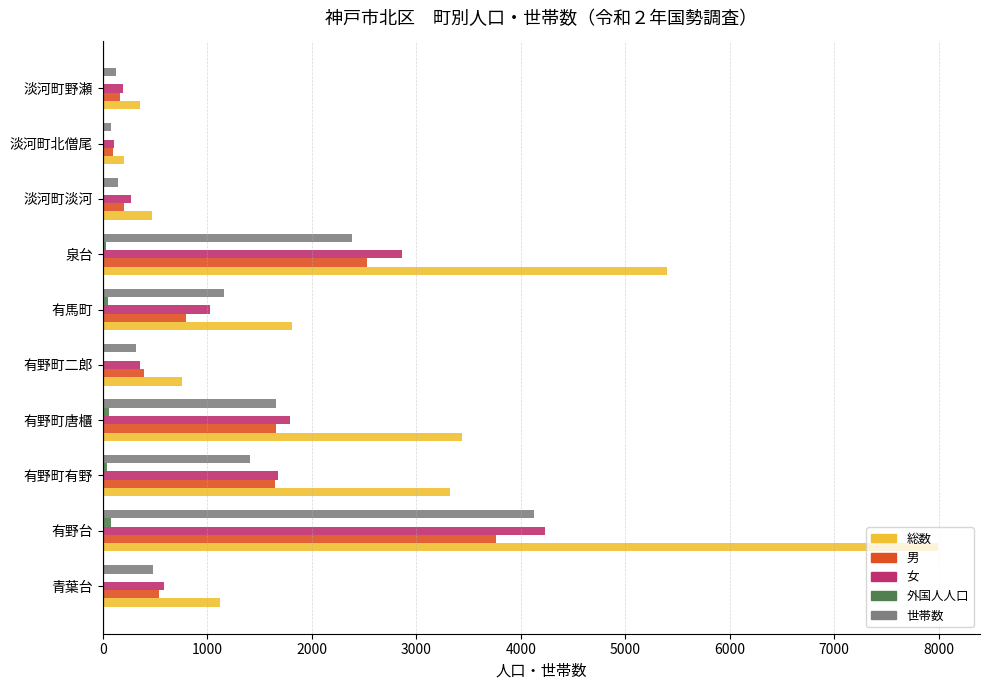

What is the highest value of the 男 series?

3762